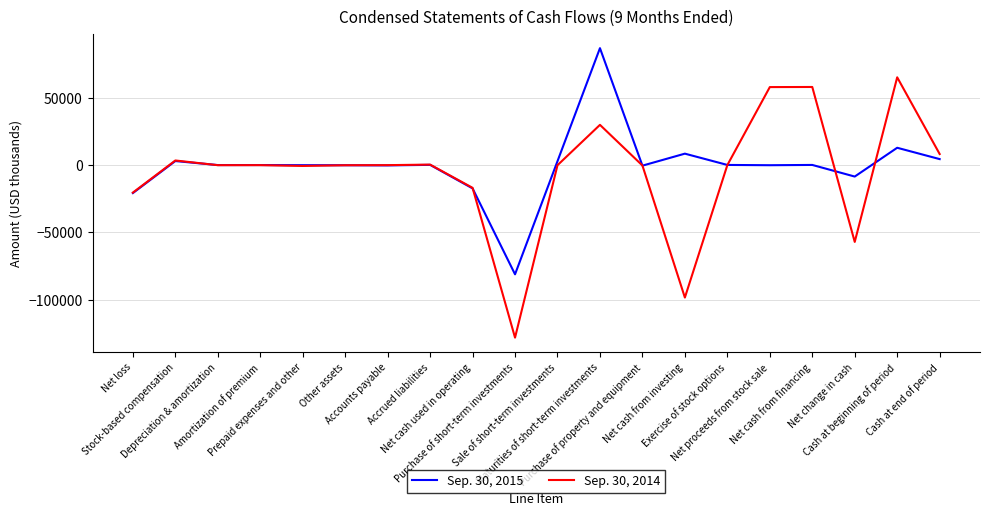

Which label corresponds to the smallest value in the chart?

Purchase of short-term investments